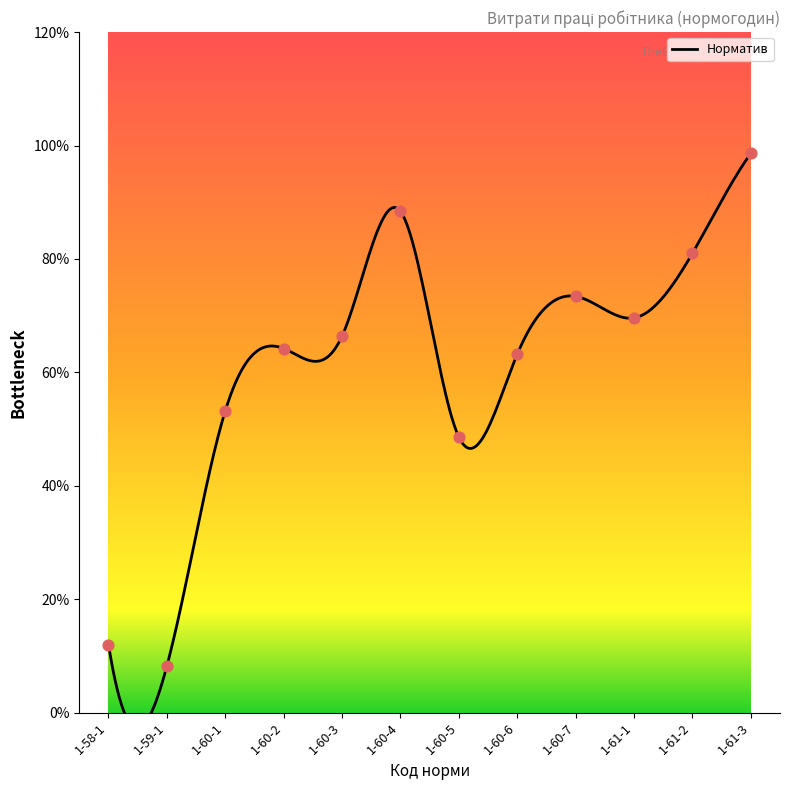

Between 1-60-1 and 1-60-3, which is larger?

1-60-3